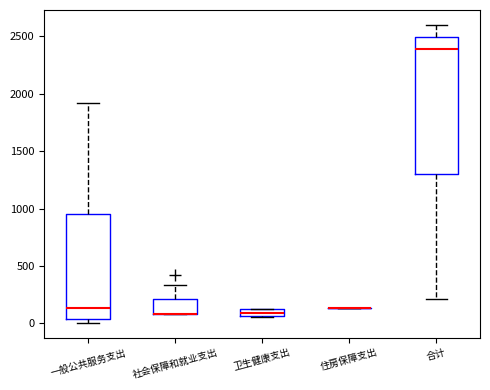

Which box is the tallest, from its lower edge to its upper edge?

合计